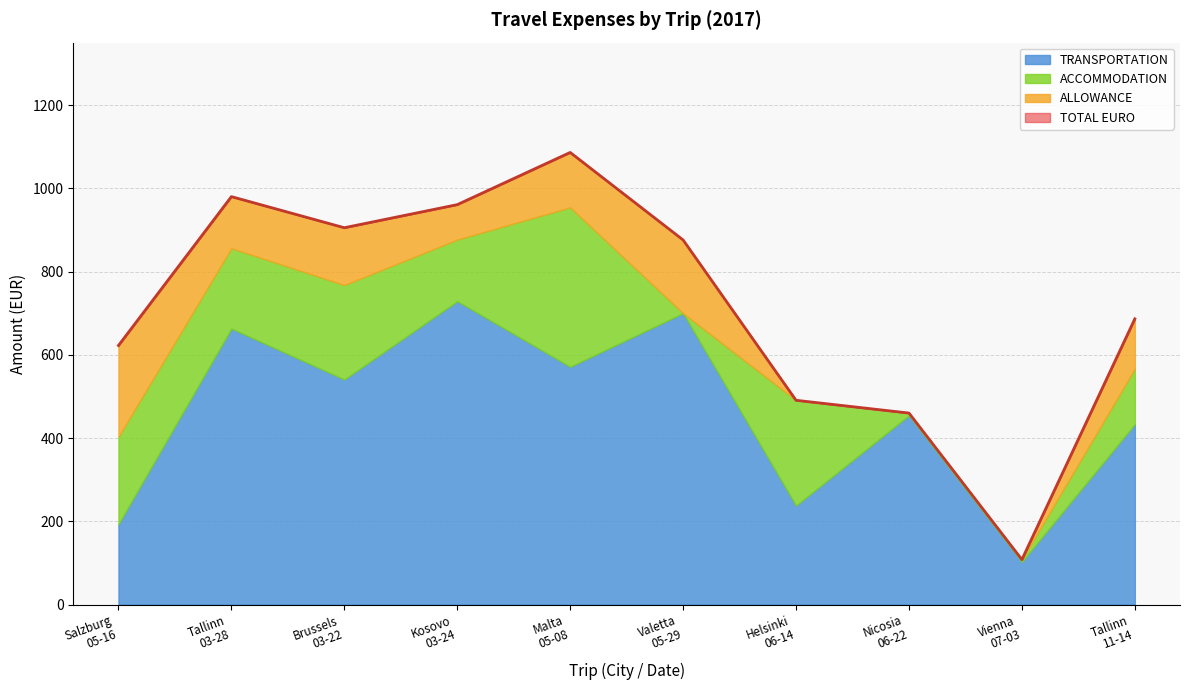

Reading left to right, extract all data points from this chart.

TRANSPORTATION: 193.0	663.0	540.6	728.8	571.1	699.9	237.7	454.5	102.5	433.4
ACCOMMODATION: 210.0	193.0	227.0	148.0	383.0	0.0	253.0	5.5	5.5	133.0
ALLOWANCE: 219.3	124.0	137.7	84.0	132.0	176.0	0.0	0.0	0.0	120.0
TOTAL EURO: 622.3	980.0	905.3	960.8	1086.2	875.9	490.7	460.0	108.0	686.4